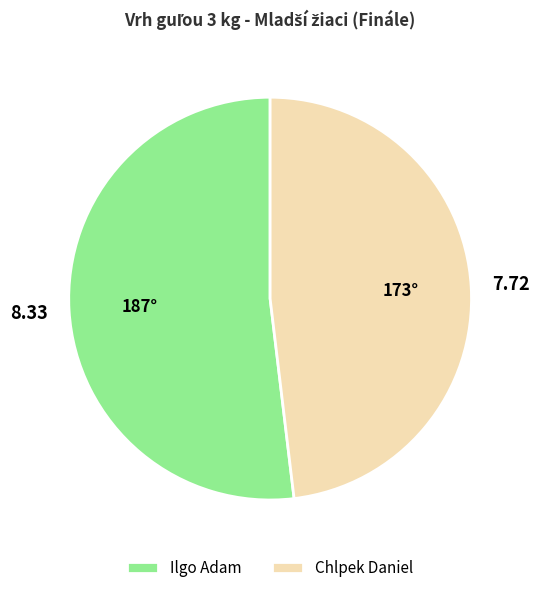

What is the ratio of the value at Chlpek Daniel to the value at Ilgo Adam?

0.9